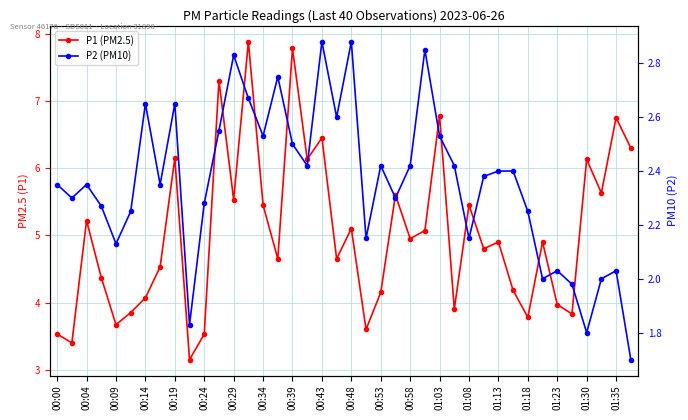

How many interior local valleys does the P2 (PM10) series have?

12